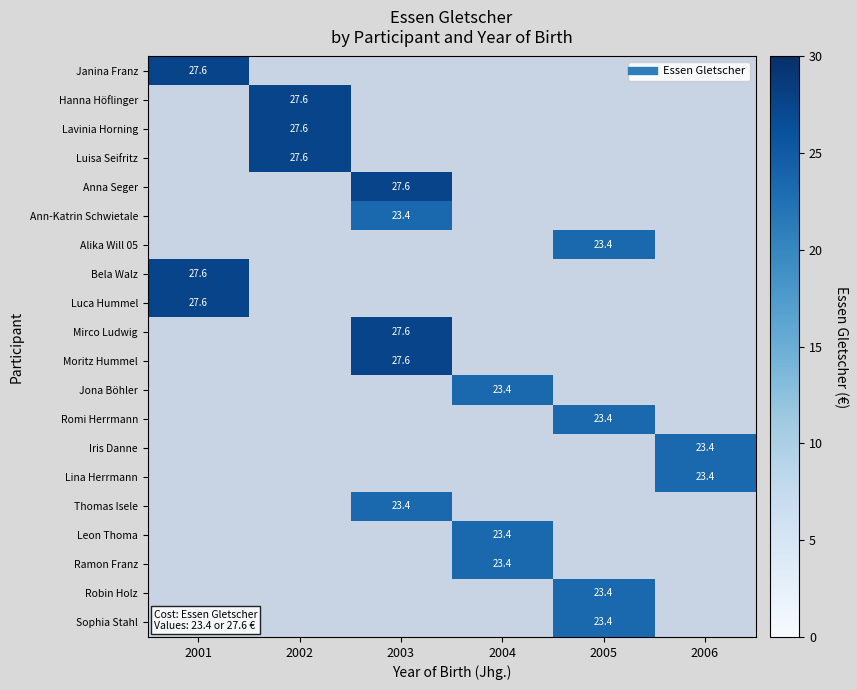

How many positive values does the Alika Will 05 series have?

1